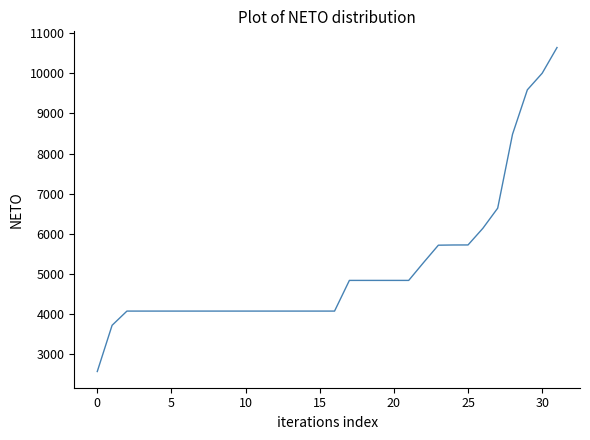

What is the smallest value displayed?

2572